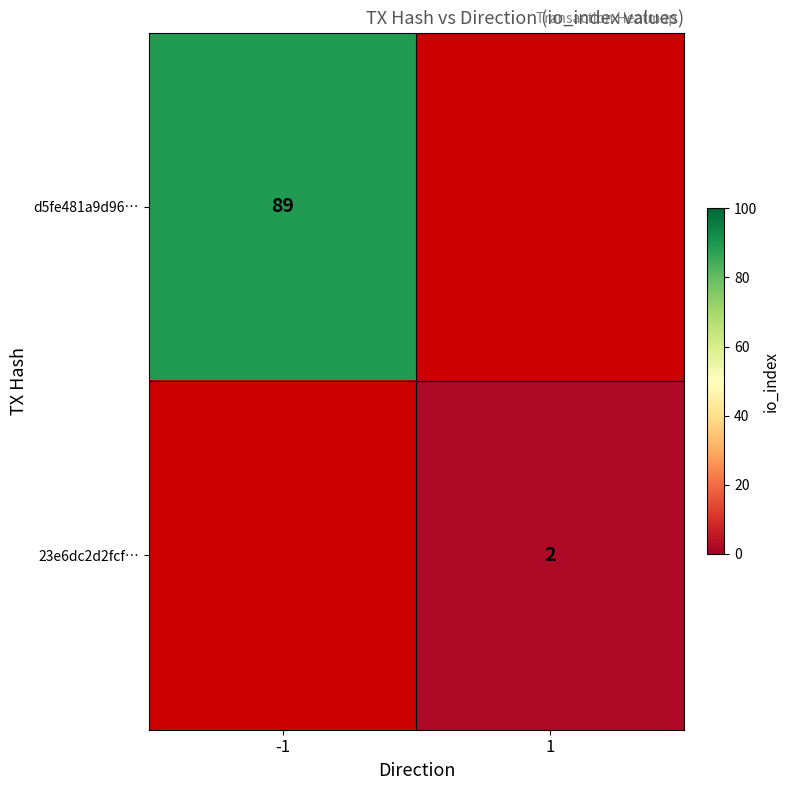

What is the greatest value displayed?

89.0